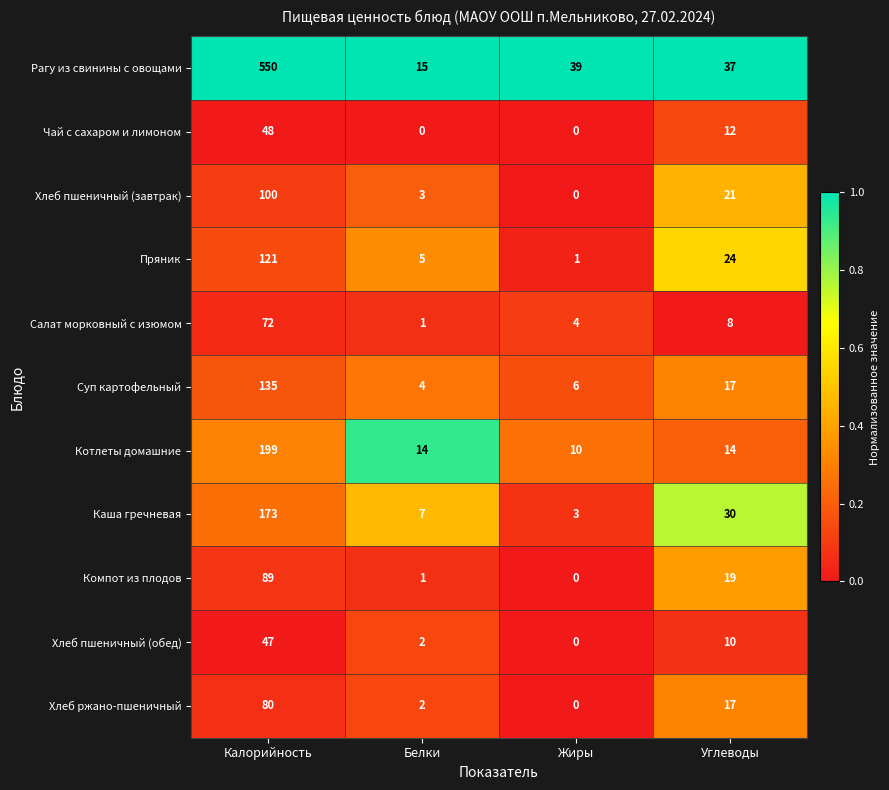

True or false: Рагу из свинины с овощами has a value of 15 at Белки.

True